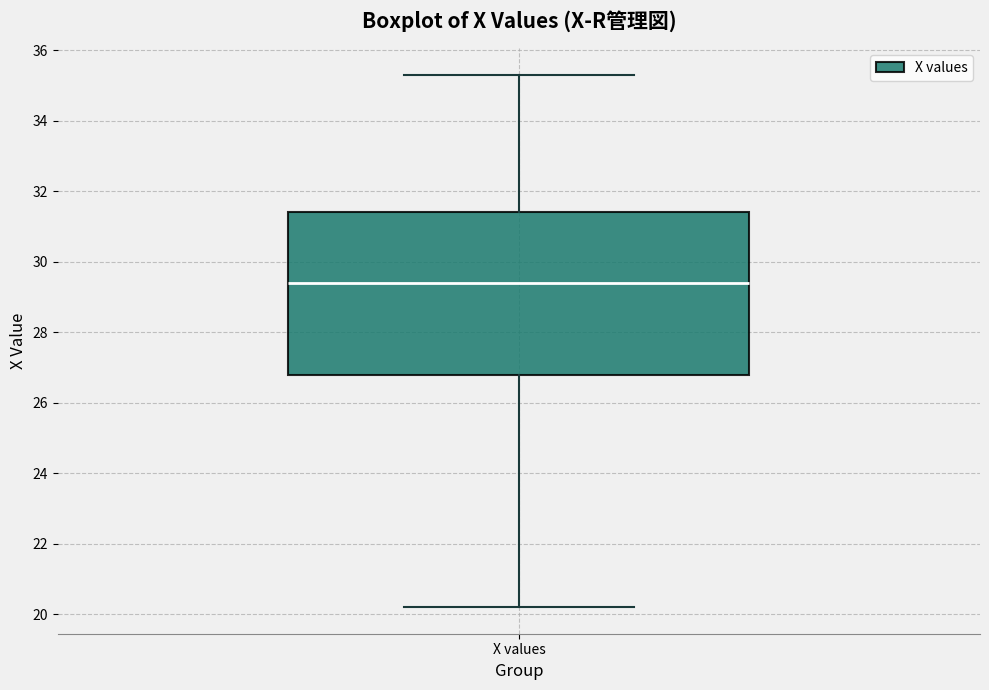

Transcribe this box plot: give where the median line is, the range the box spans, and where the two whiskers end, as read against the y-axis. The values are not printed on the chart, so give them approximately, as read against the axis.

median 29.4, box 26.8 to 31.4, whiskers 20.2 to 35.4